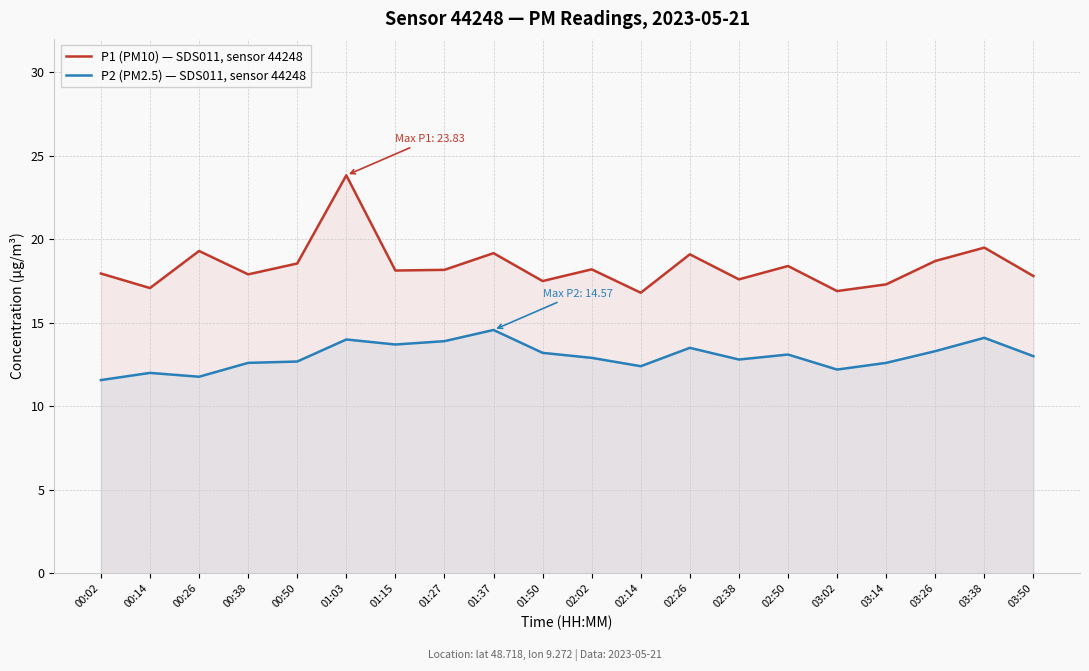

What is the label of the 15th point from the left?

02:50